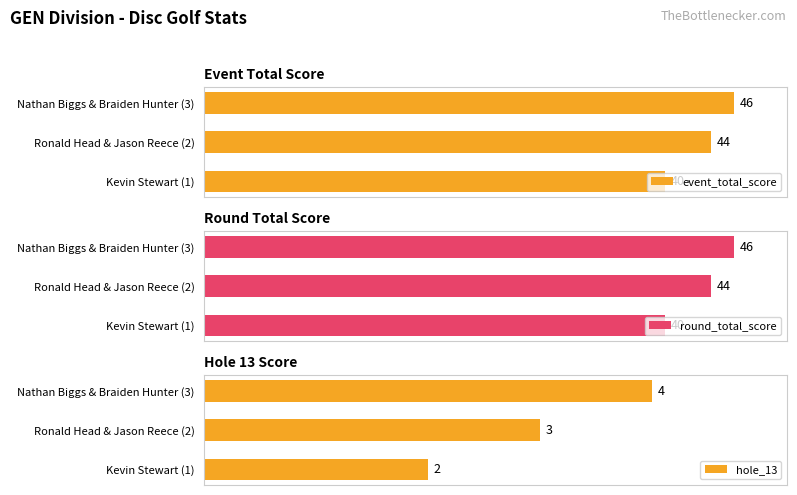

Reading left to right, extract all data points from this chart.

event_total_score: 40	44	46
round_total_score: 40	44	46
hole_13: 2	3	4